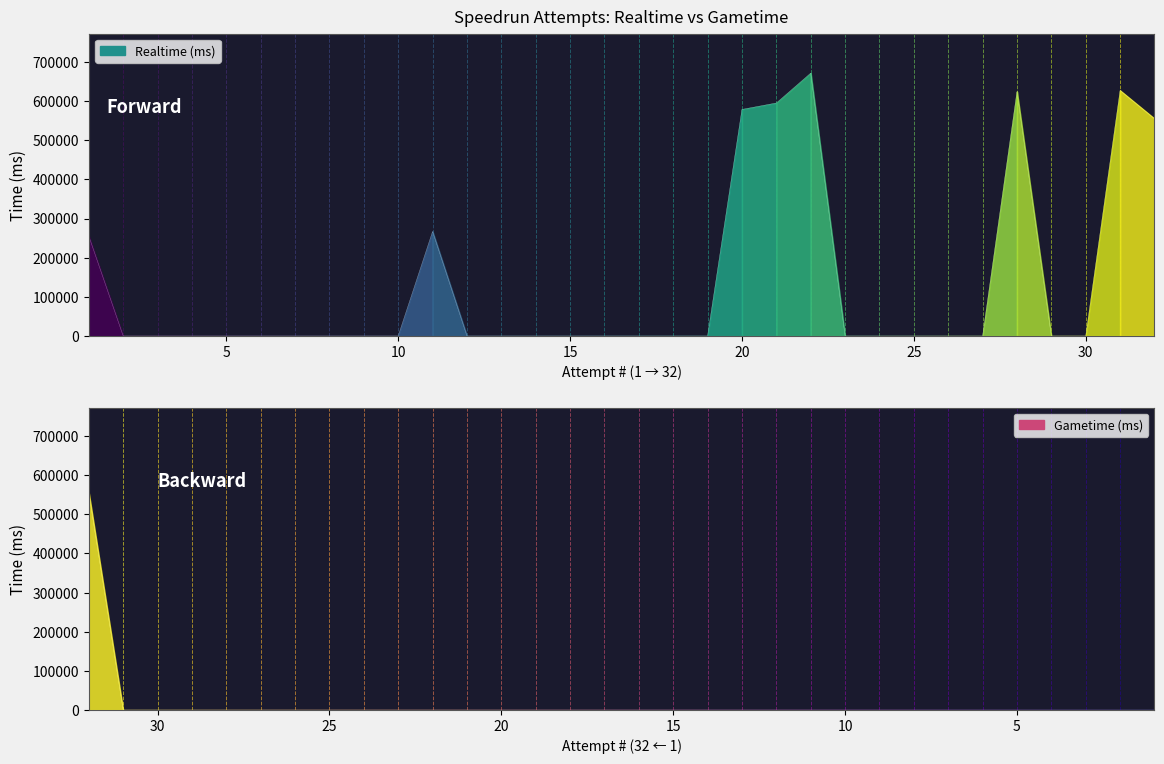

Reading left to right, list all the values displayed in this chart.

Realtime (ms): 1=255217	2=0	3=0	4=0	5=0	6=0	7=0	8=0	9=0	10=0	11=266874	12=0	13=0	14=0	15=0	16=0	17=0	18=0	19=0	20=578946	21=595306	22=671744	23=0	24=0	25=0	26=0	27=0	28=624482	29=0	30=0	31=627416	32=555472
Gametime (ms): 1=0	2=0	3=0	4=0	5=0	6=0	7=0	8=0	9=0	10=0	11=0	12=0	13=0	14=0	15=0	16=0	17=0	18=0	19=0	20=0	21=0	22=0	23=0	24=0	25=0	26=0	27=0	28=0	29=0	30=0	31=0	32=555472